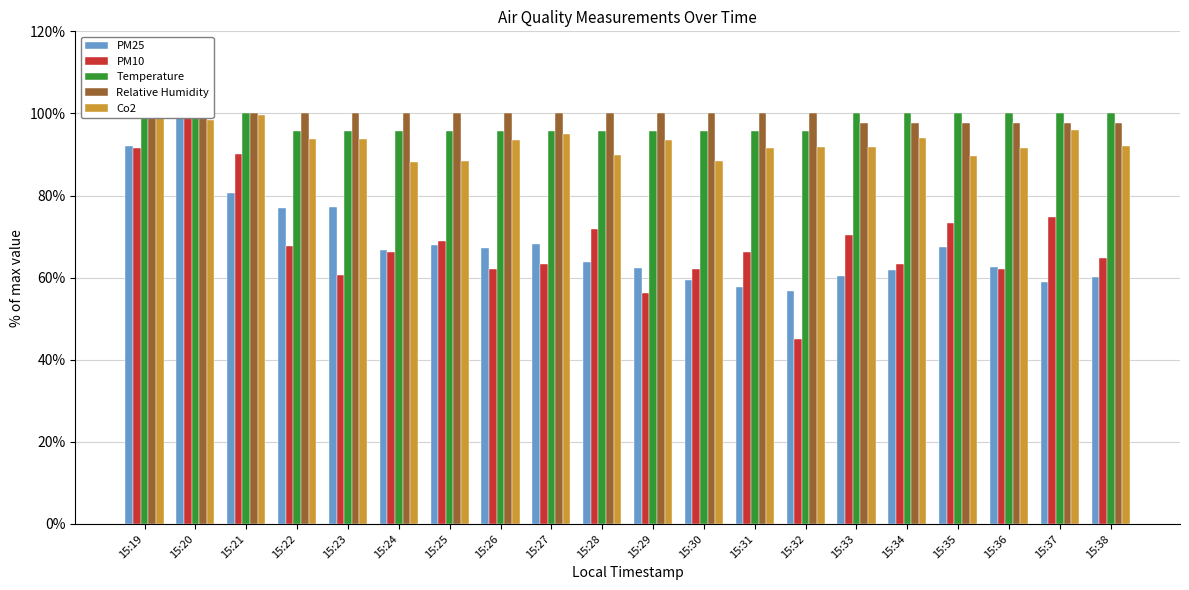

What is the difference between the Co2 values at 15:24 and 15:21?

11.5